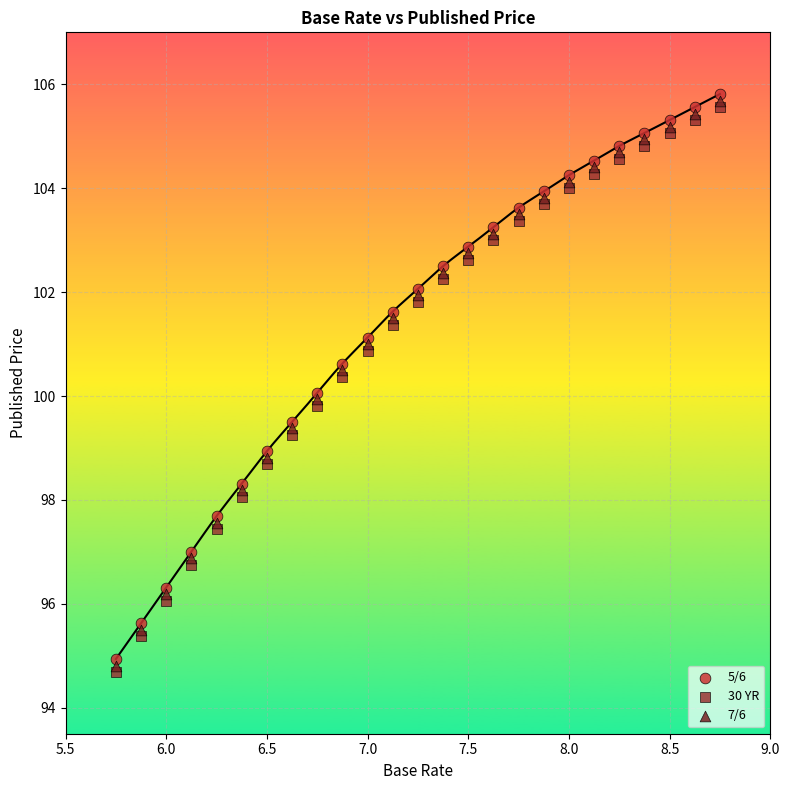

What are all the series names shown in the legend?

5/6, 30 YR, 7/6